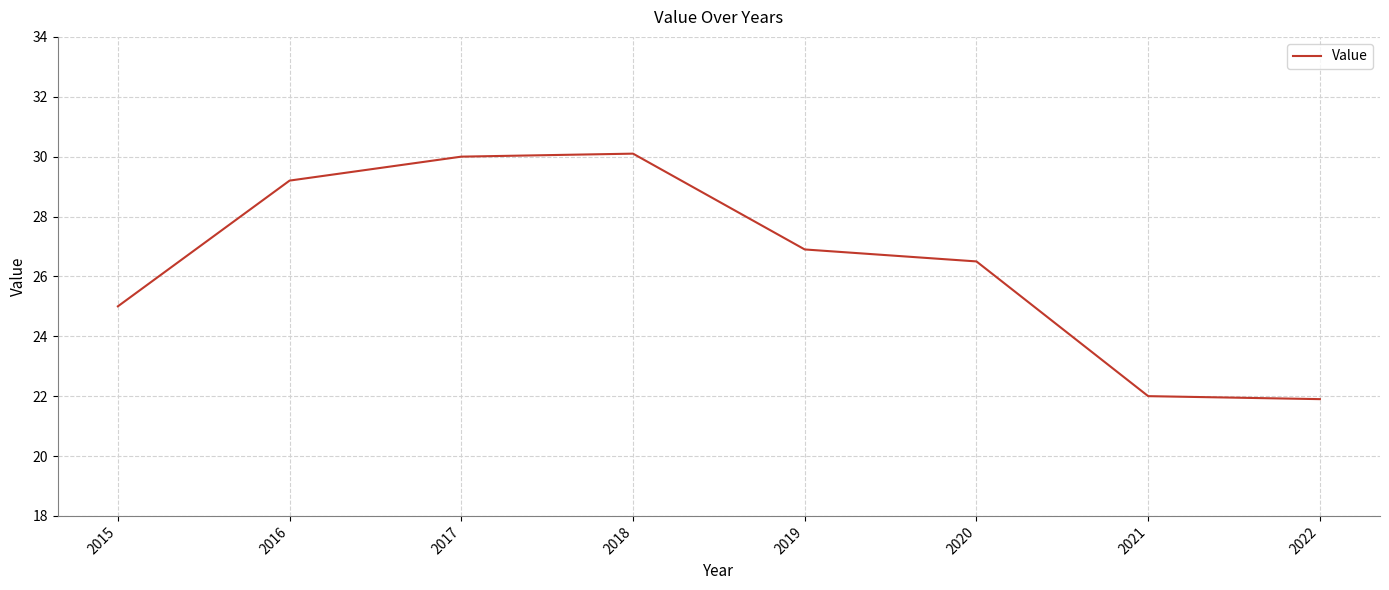

What is the greatest value displayed?

30.1